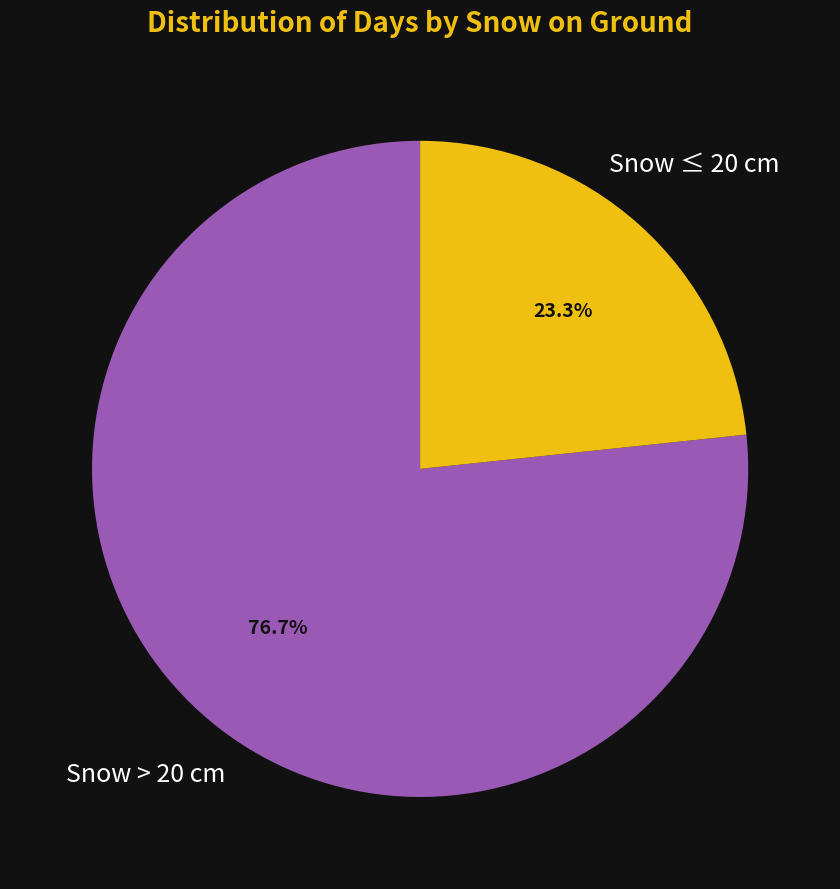

Is there any slice that represents more than half of the pie?

Yes